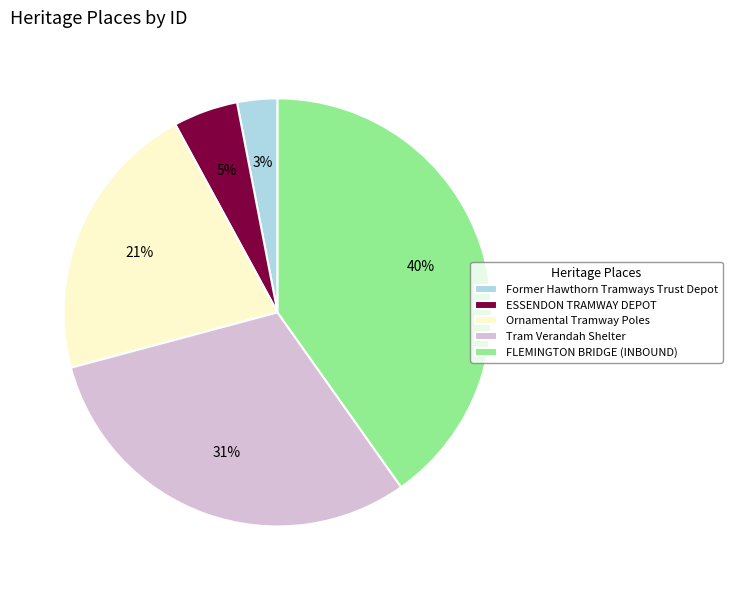

To the nearest percent, what is the difference between the Former Hawthorn Tramways Trust Depot and ESSENDON TRAMWAY DEPOT slice percentages?

2%